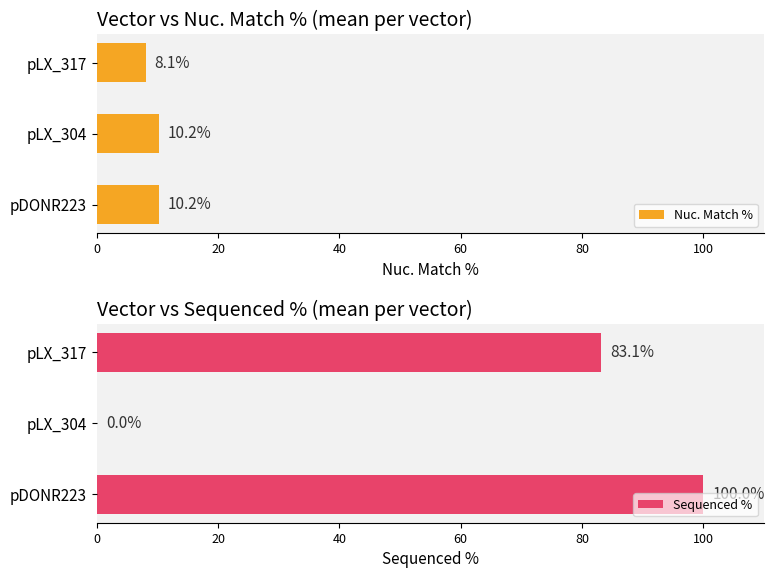

What is the value of the Nuc. Match % bar at the 2nd from the left?

10.2